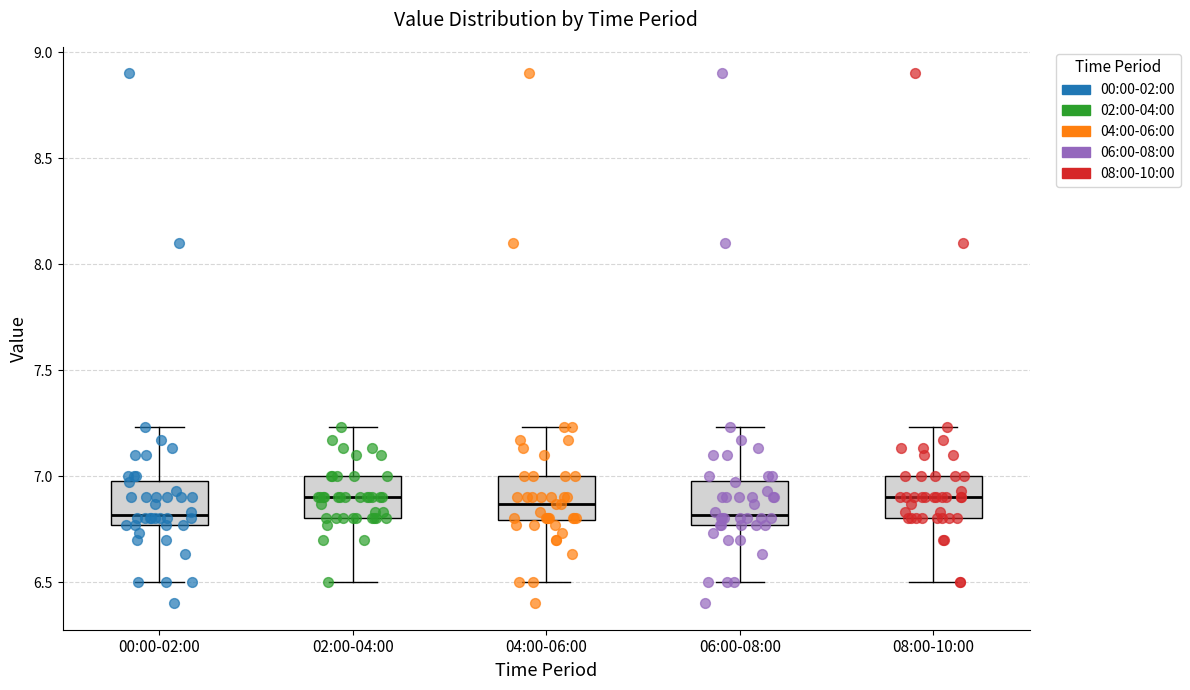

Where does the median line of the box for 08:00-10:00 sit on the y-axis? The values are not printed on the chart, so give them approximately, as read against the axis.

6.90